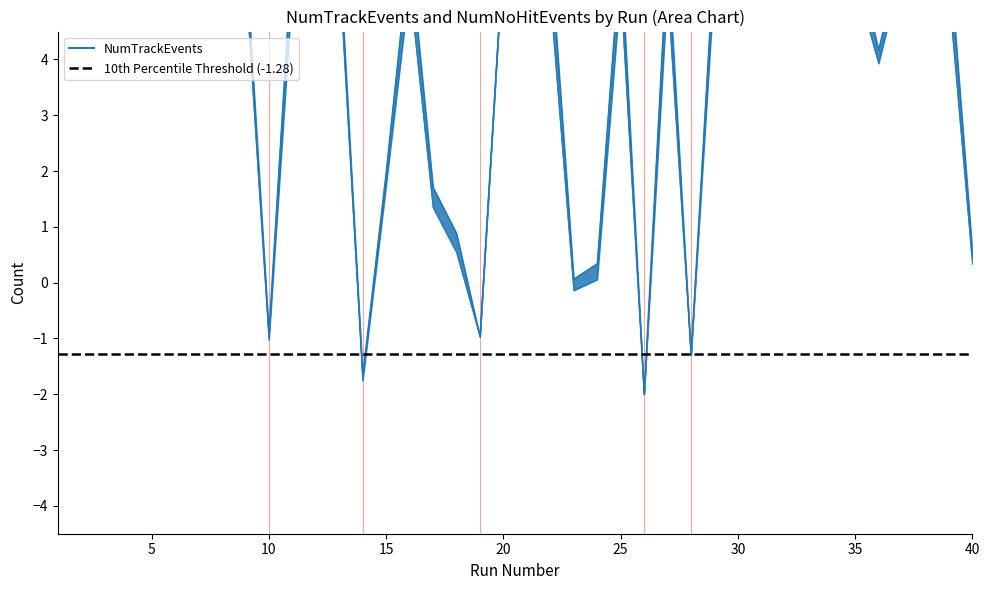

At which category does NumNoHitEvents reach its first local valley?

3